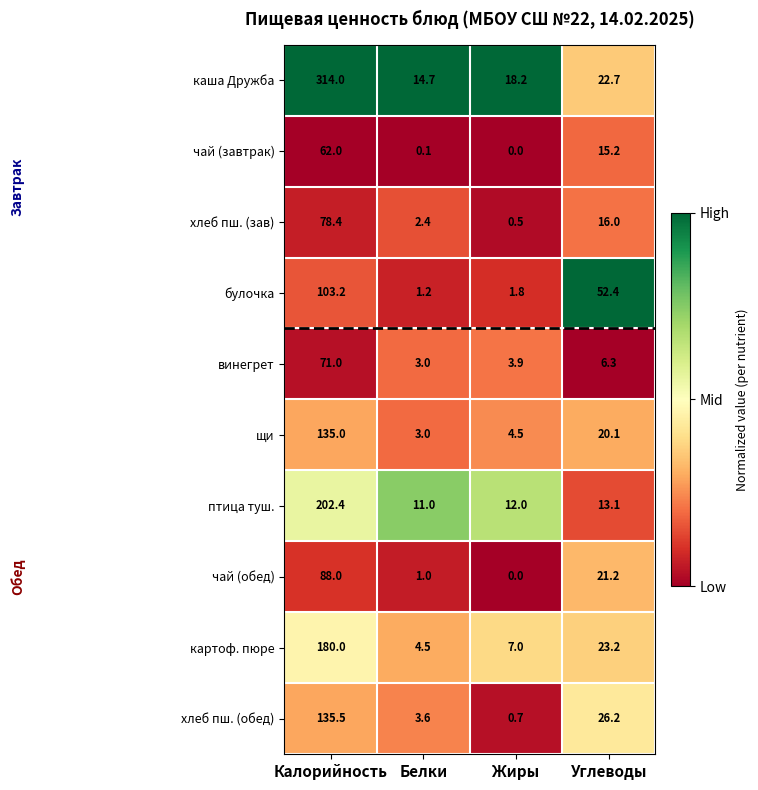

What is the difference between the highest and lowest values at Белки?

14.6